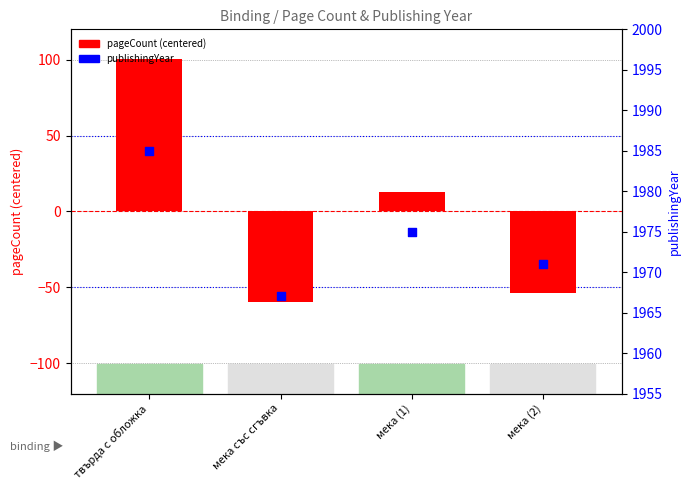

Which series has the largest Y range (max minus min)?

pageCount (centered)